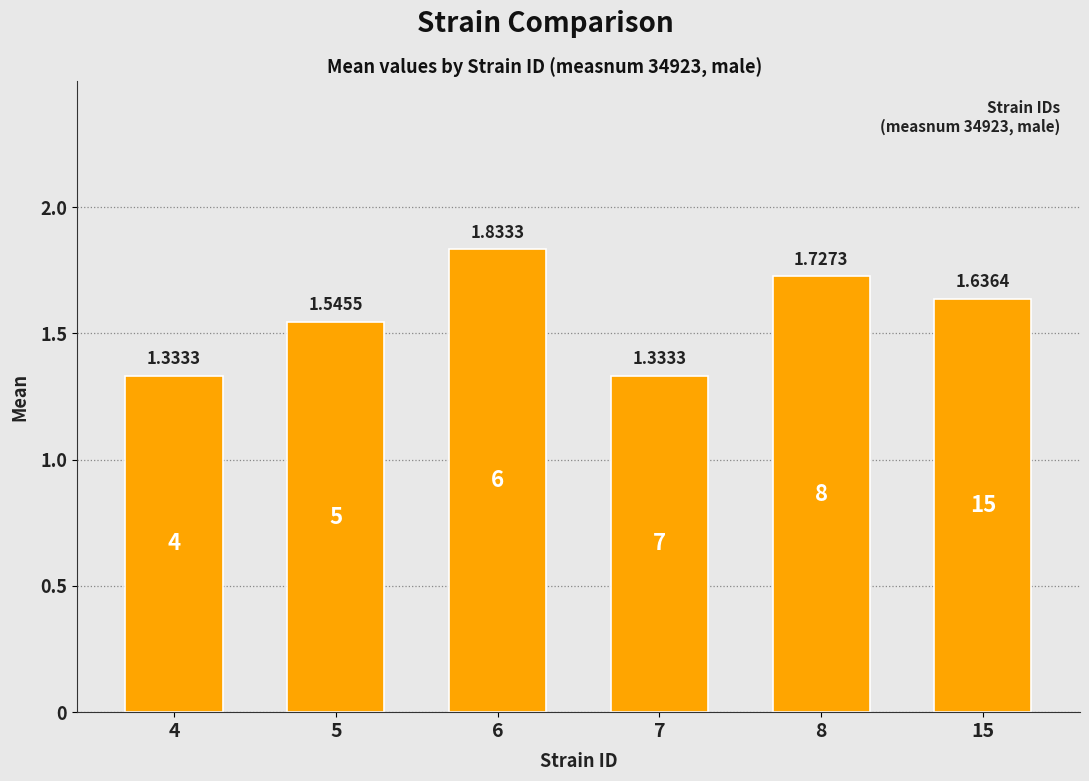

How many bars are there in total?

6